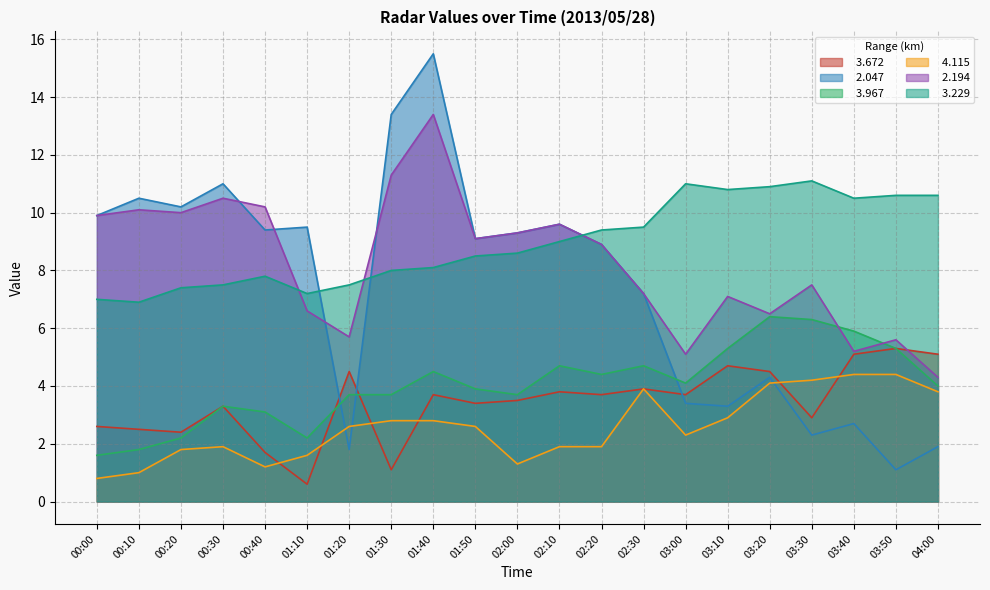

Which category has the lowest value in the   4.115 series?

00:00